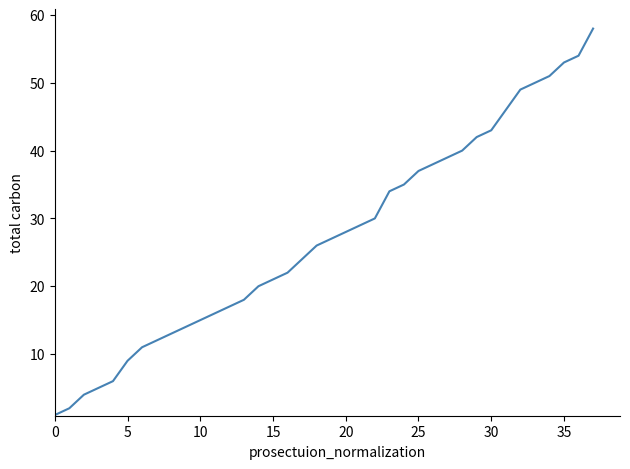

What is the maximum value shown in the chart?

58